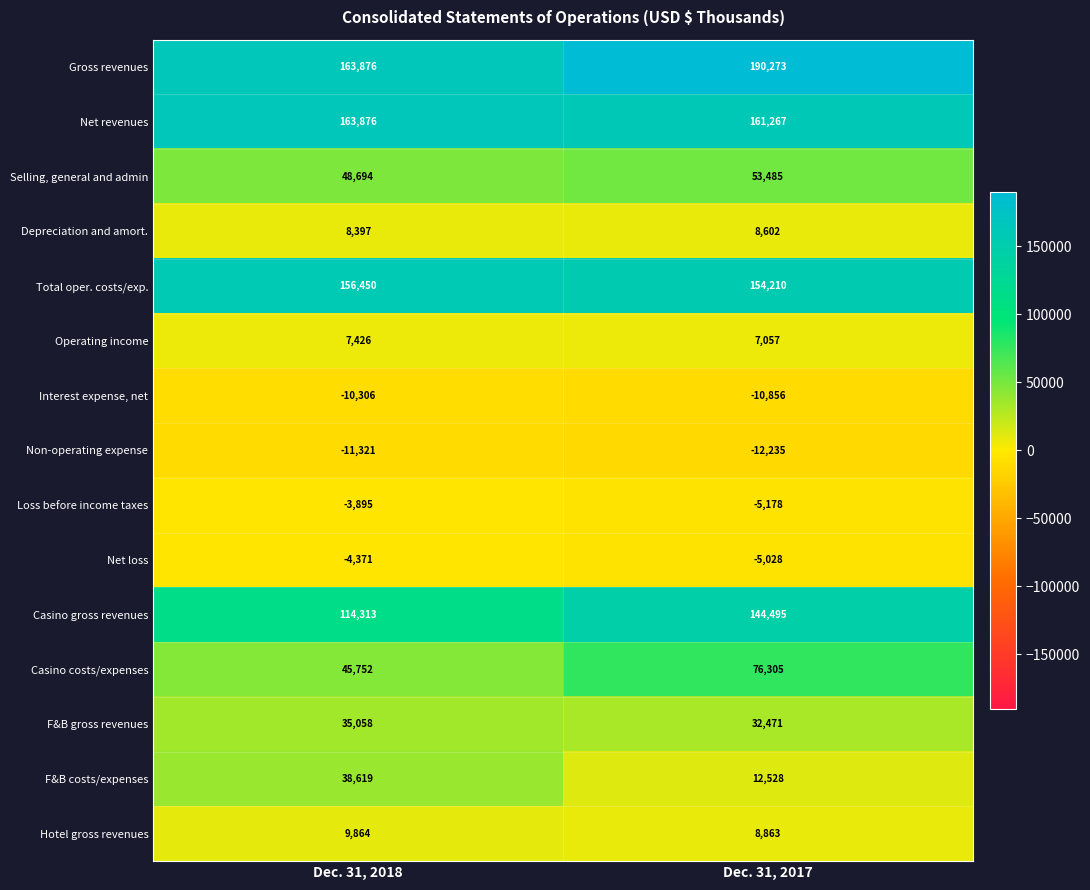

Reading left to right, list all the values displayed in this chart.

Gross revenues: 163876	190273
Net revenues: 163876	161267
Selling, general and admin: 48694	53485
Depreciation and amort.: 8397	8602
Total oper. costs/exp.: 156450	154210
Operating income: 7426	7057
Interest expense, net: -10306	-10856
Non-operating expense: -11321	-12235
Loss before income taxes: -3895	-5178
Net loss: -4371	-5028
Casino gross revenues: 114313	144495
Casino costs/expenses: 45752	76305
F&B gross revenues: 35058	32471
F&B costs/expenses: 38619	12528
Hotel gross revenues: 9864	8863